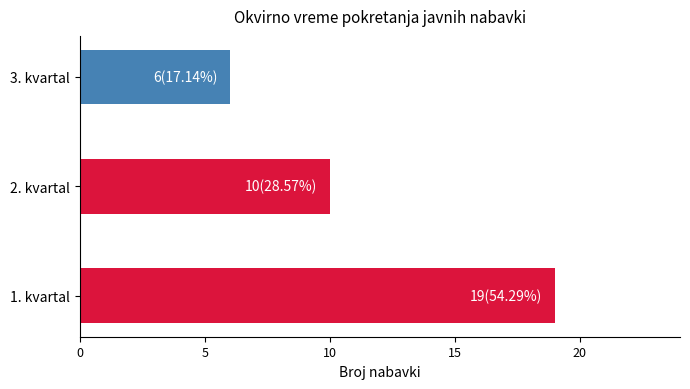

The value at 2. kvartal is 10. True or false?

True